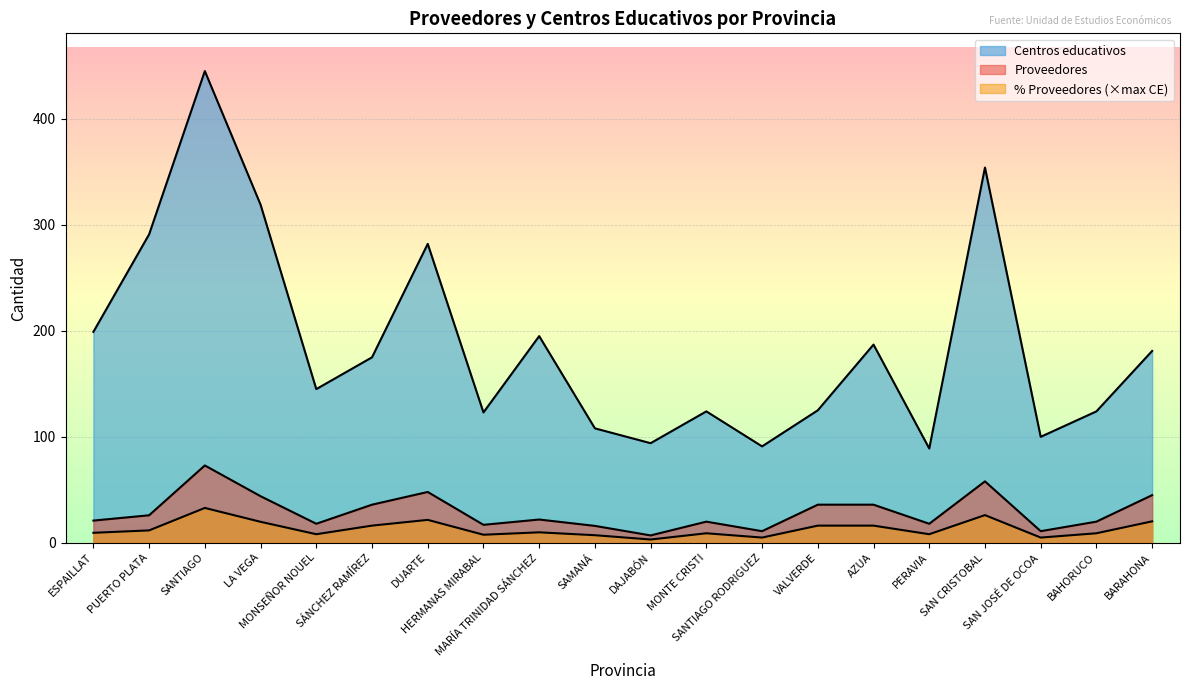

Rank the series at SAN CRISTOBAL from highest to lowest value.

Centros educativos, Proveedores, % Proveedores